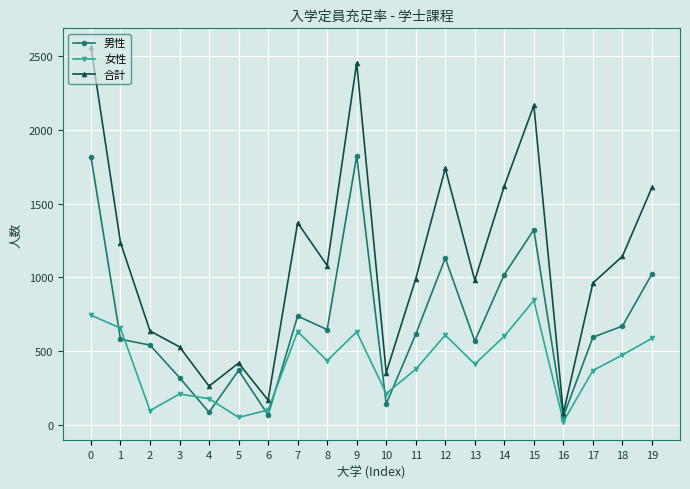

Rank the series by their average value, from highest to lowest.

合計, 男性, 女性